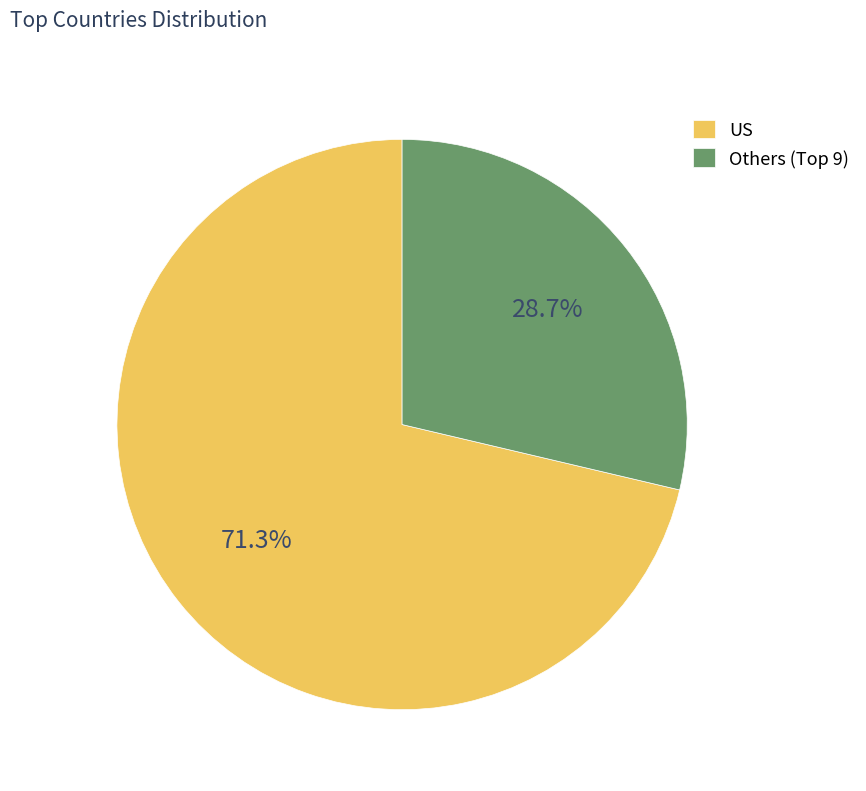

How much of the chart is everything except US?

28.7%